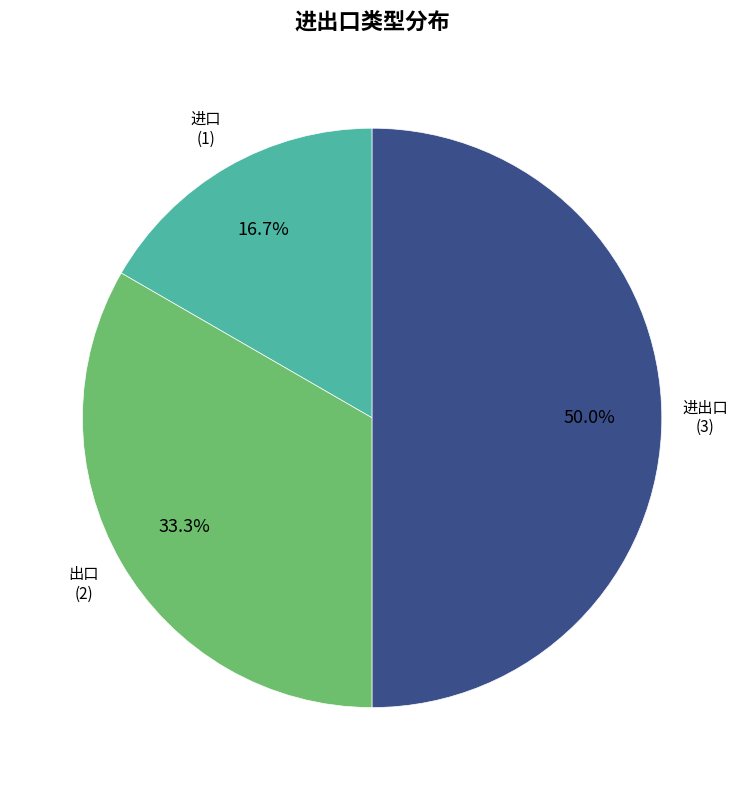

What is the total percentage of 出口 and 进出口?

83.3%